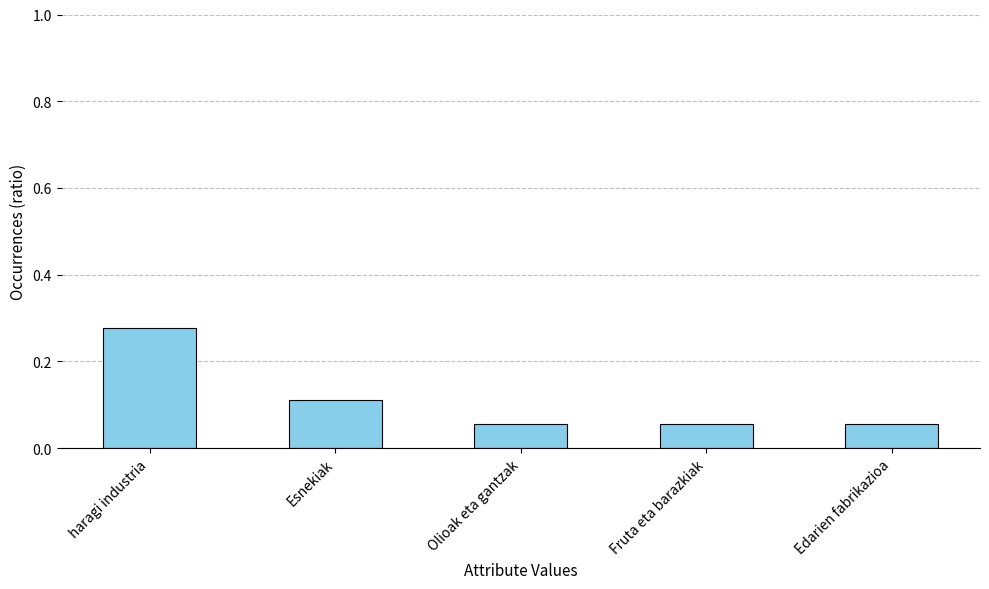

What is the sum of all values?

0.6